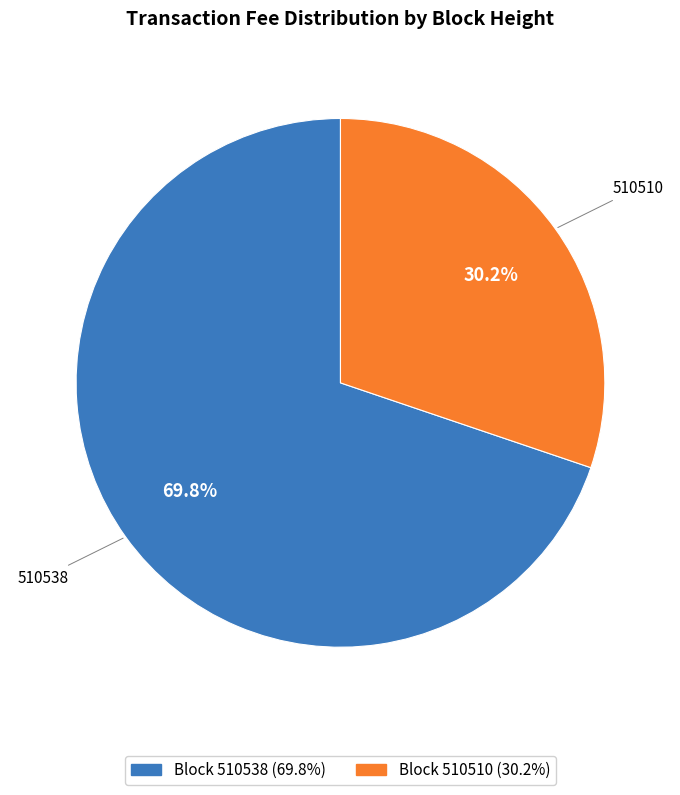

How many slices are in this pie chart?

2